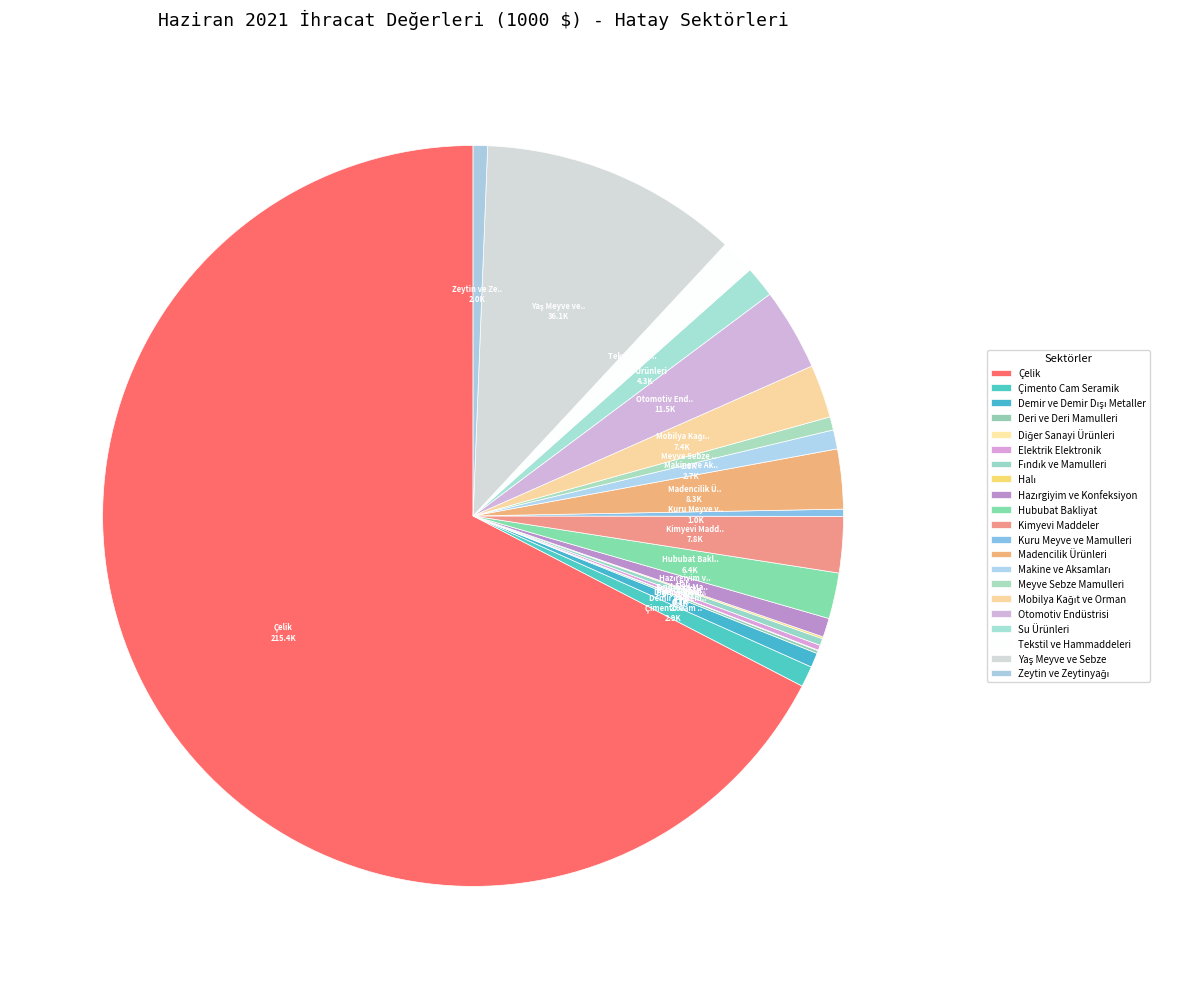

Does any single category account for the majority?

Yes